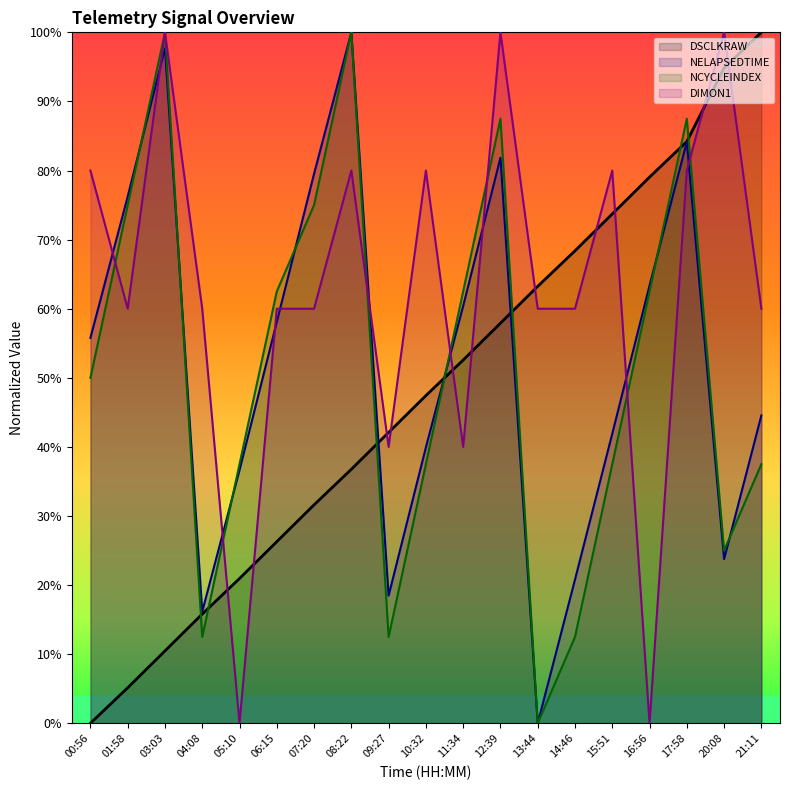

At which category does DIMON1 reach its first local valley?

01:58